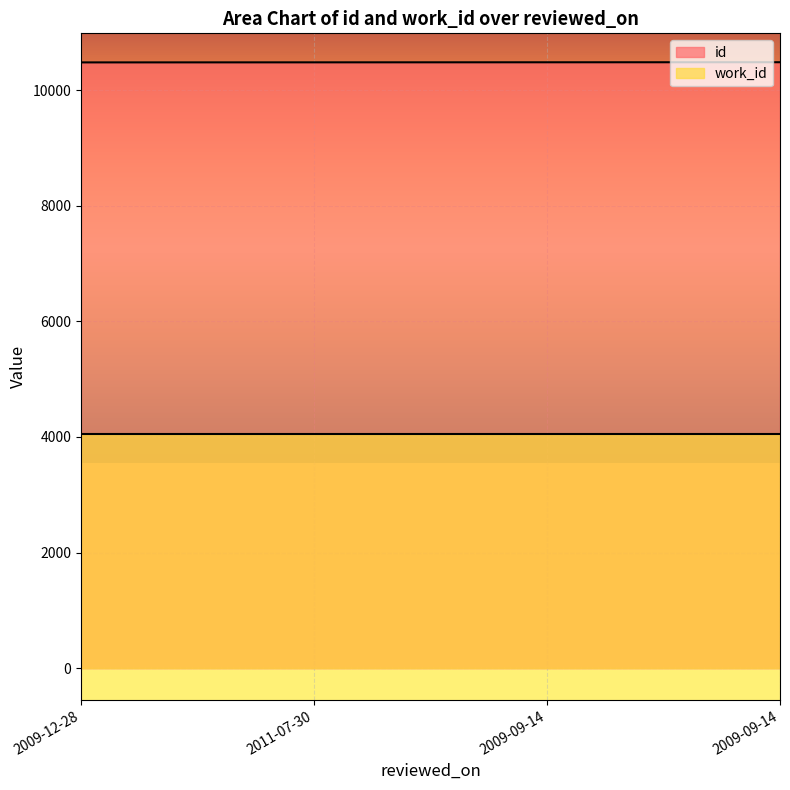

What is the maximum value shown in the chart?

10485